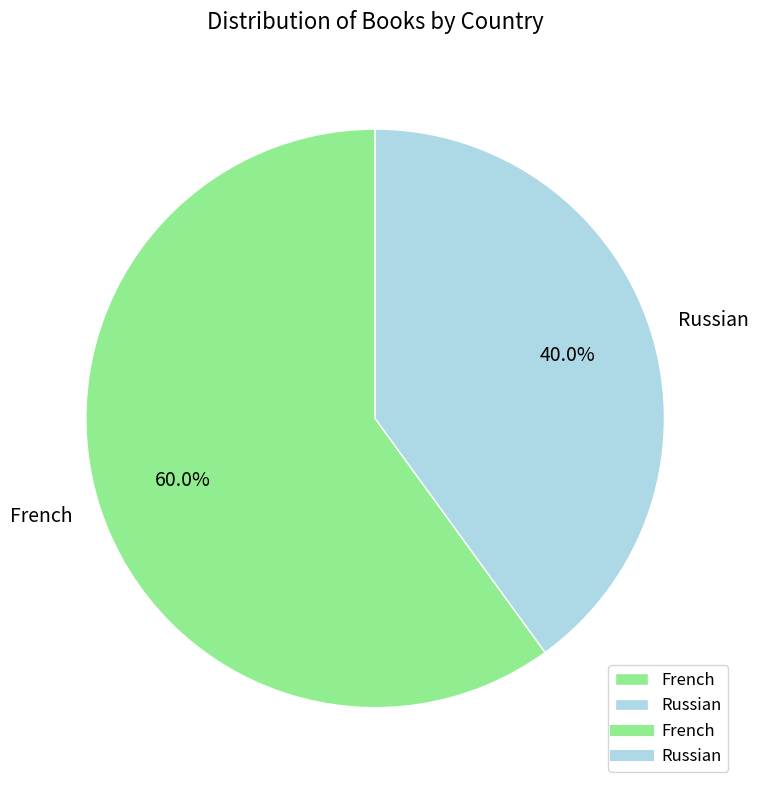

Does any single category account for the majority?

Yes